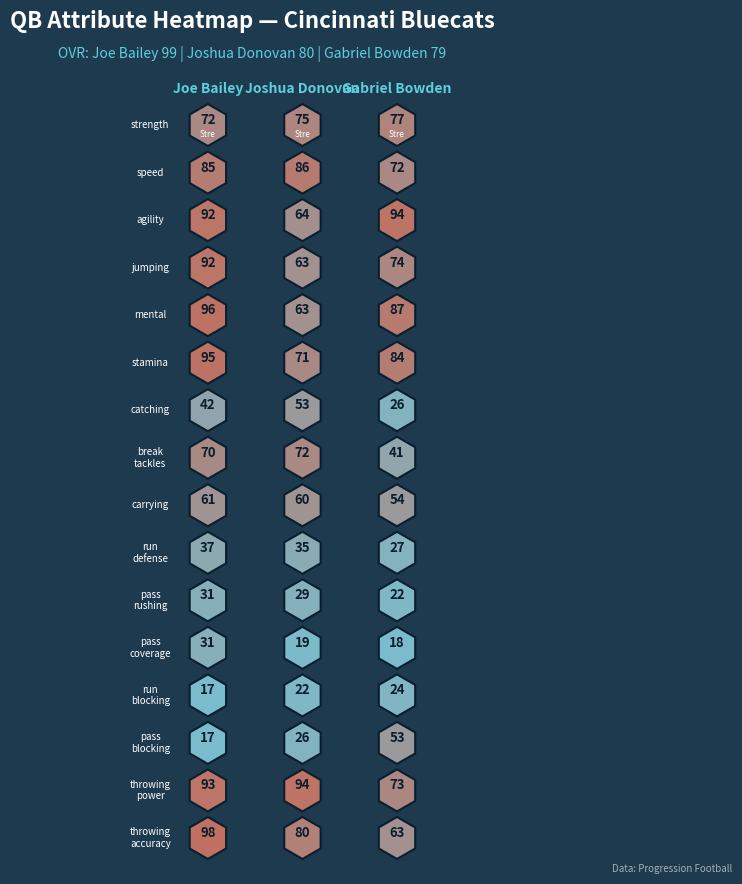

How many data points in catching are less than 42?

1